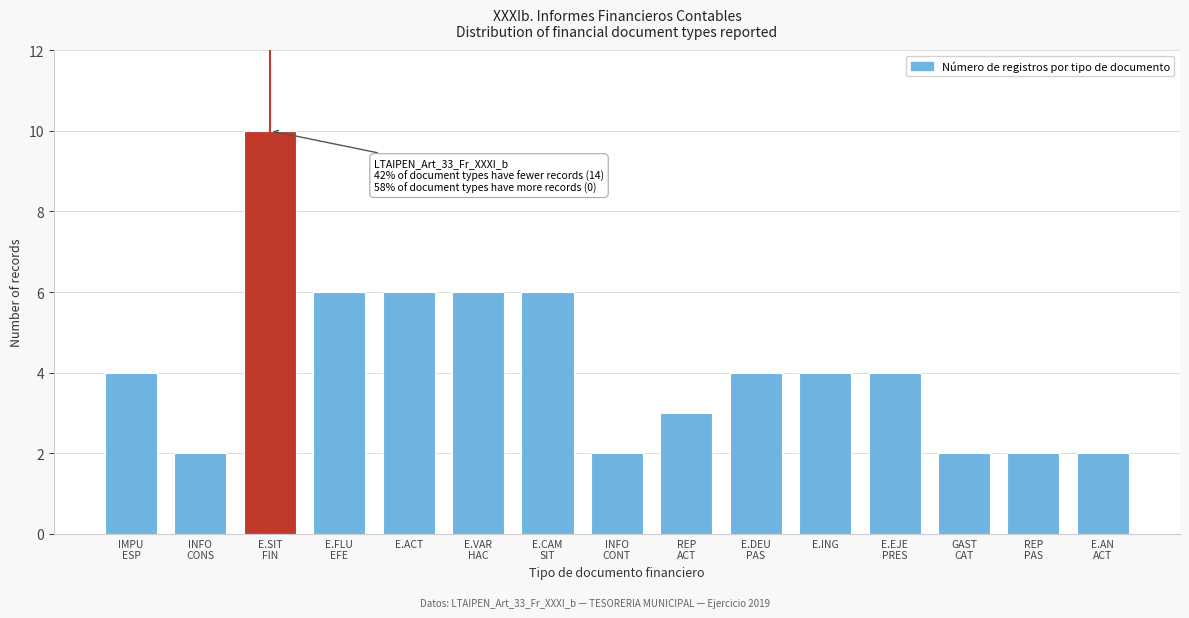

Reading left to right, extract all data points from this chart.

4	2	10	6	6	6	6	2	3	4	4	4	2	2	2